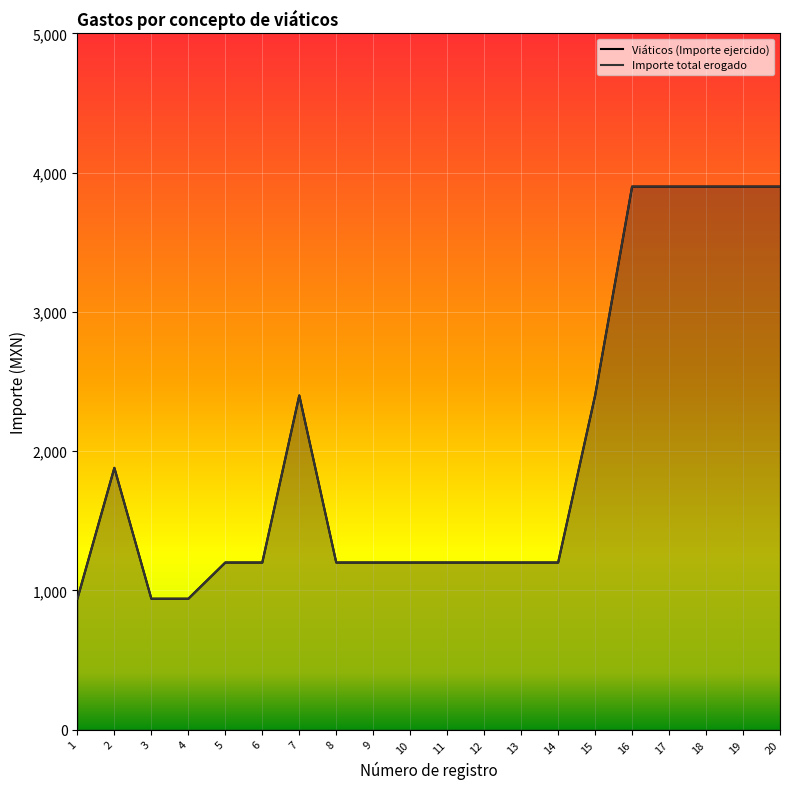

Reading left to right, what are all the values shown in this chart?

Viáticos (Importe ejercido): 940	1880	940	940	1200	1200	2400	1200	1200	1200	1200	1200	1200	1200	2400	3900	3900	3900	3900	3900
Importe total erogado: 940	1880	940	940	1200	1200	2400	1200	1200	1200	1200	1200	1200	1200	2400	3900	3900	3900	3900	3900